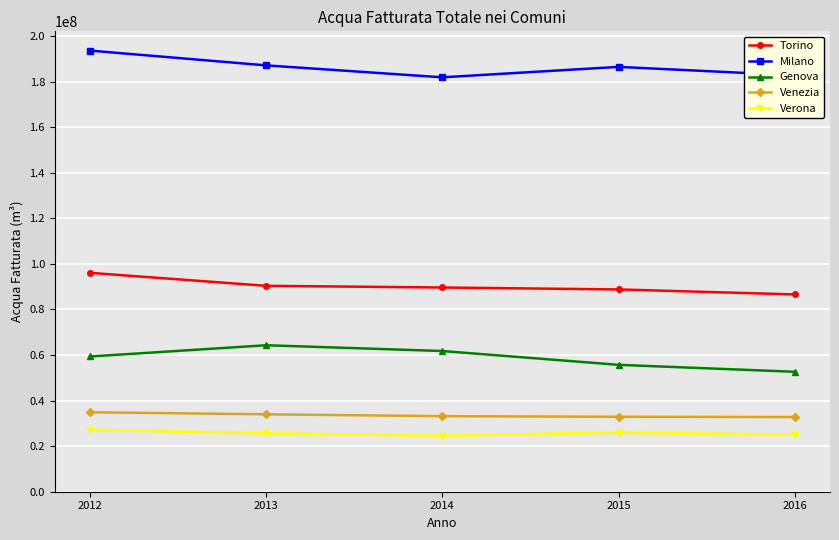

What is the smallest value displayed?

24595071